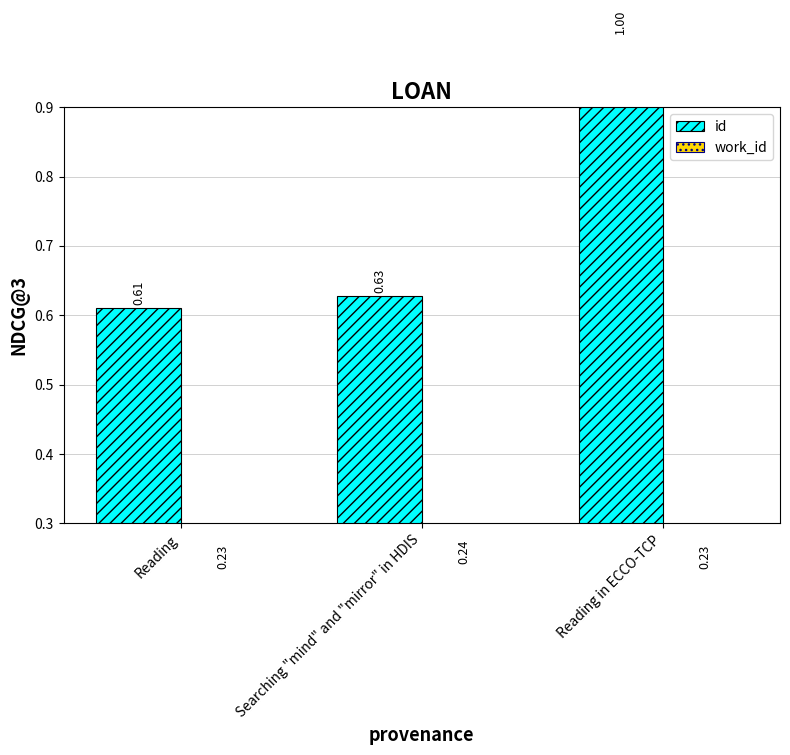

The id series shows 1.0 at Reading in ECCO-TCP. True or false?

True